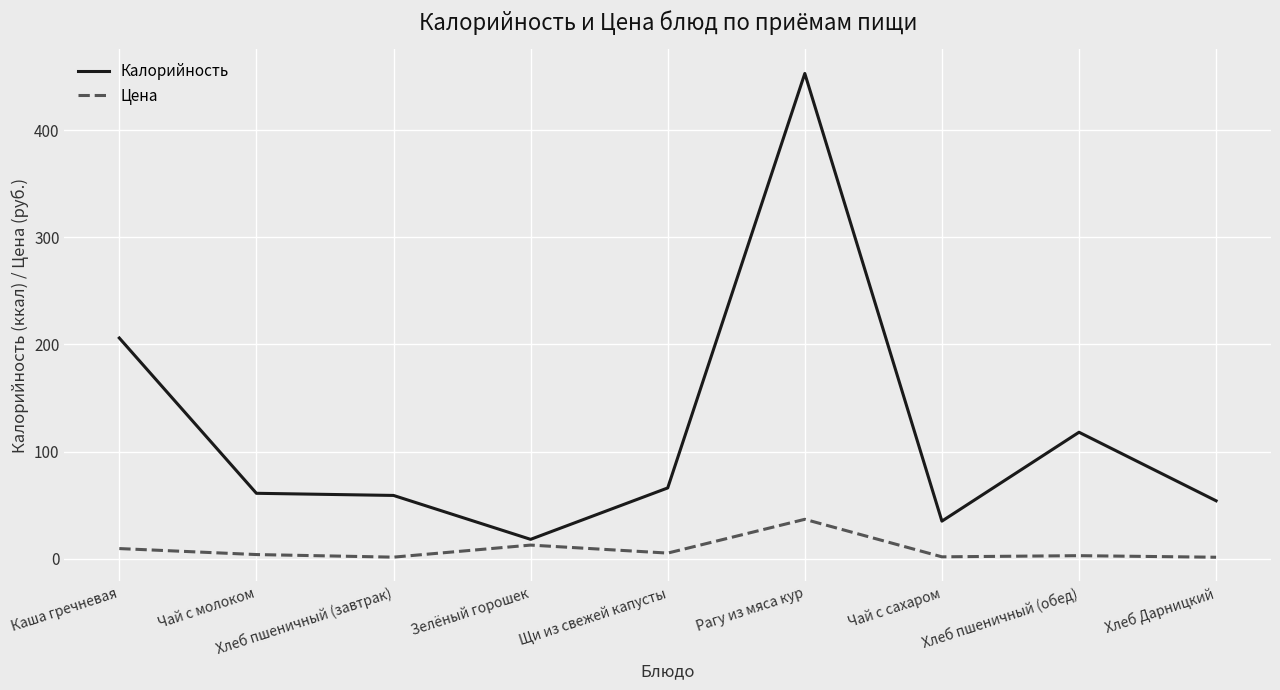

Rank the series by their maximum value, from highest to lowest.

Калорийность, Цена